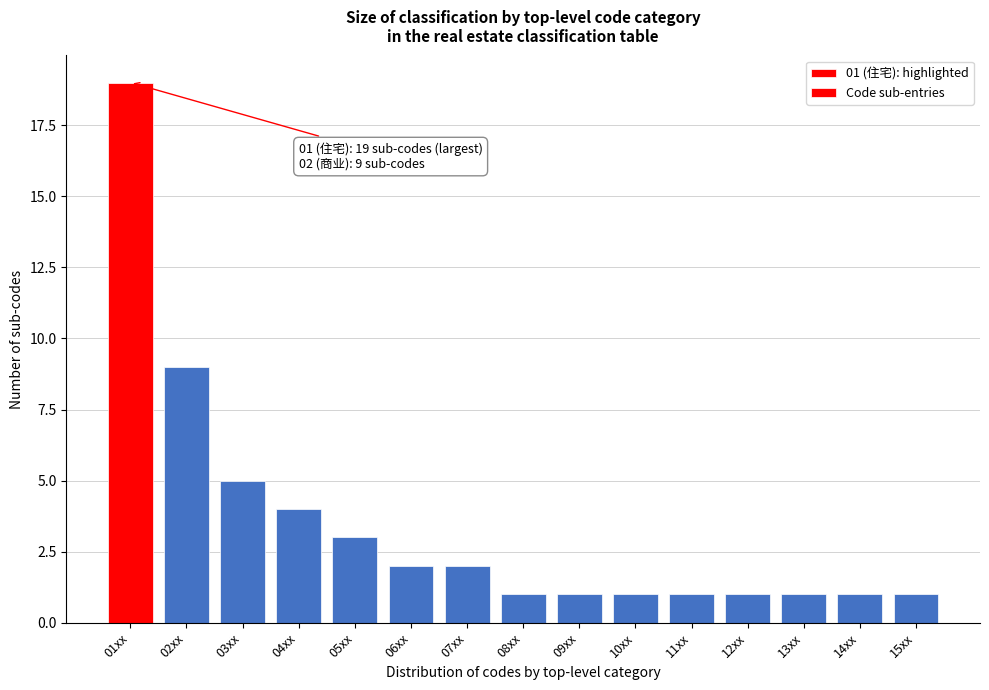

Reading left to right, extract all data points from this chart.

01xx=19	02xx=9	03xx=5	04xx=4	05xx=3	06xx=2	07xx=2	08xx=1	09xx=1	10xx=1	11xx=1	12xx=1	13xx=1	14xx=1	15xx=1